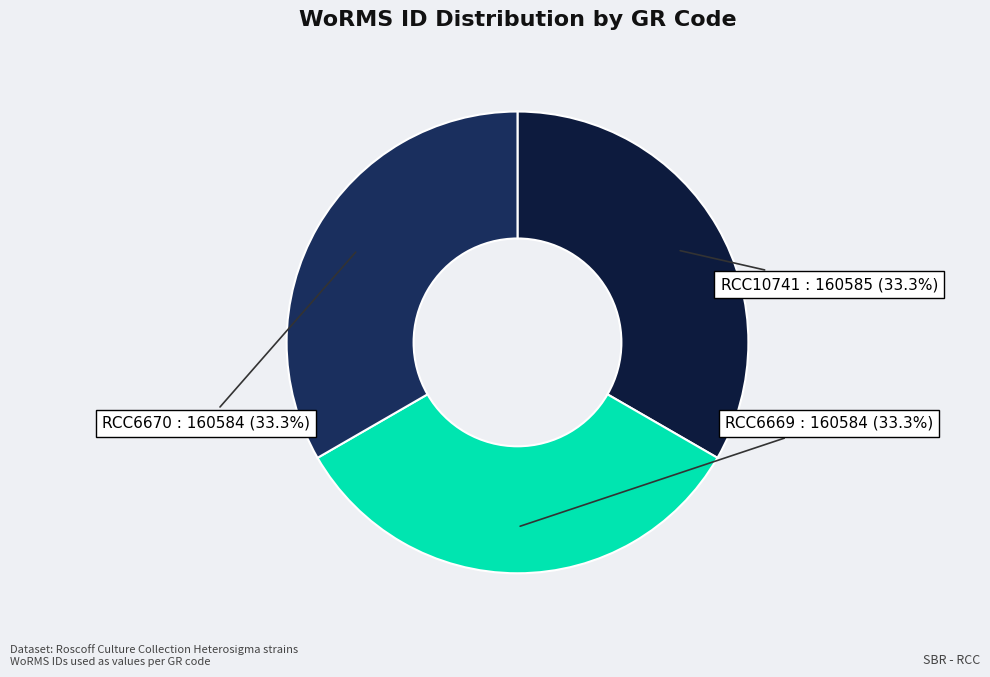

What percentage is the RCC6670 slice, to the nearest percent?

33%